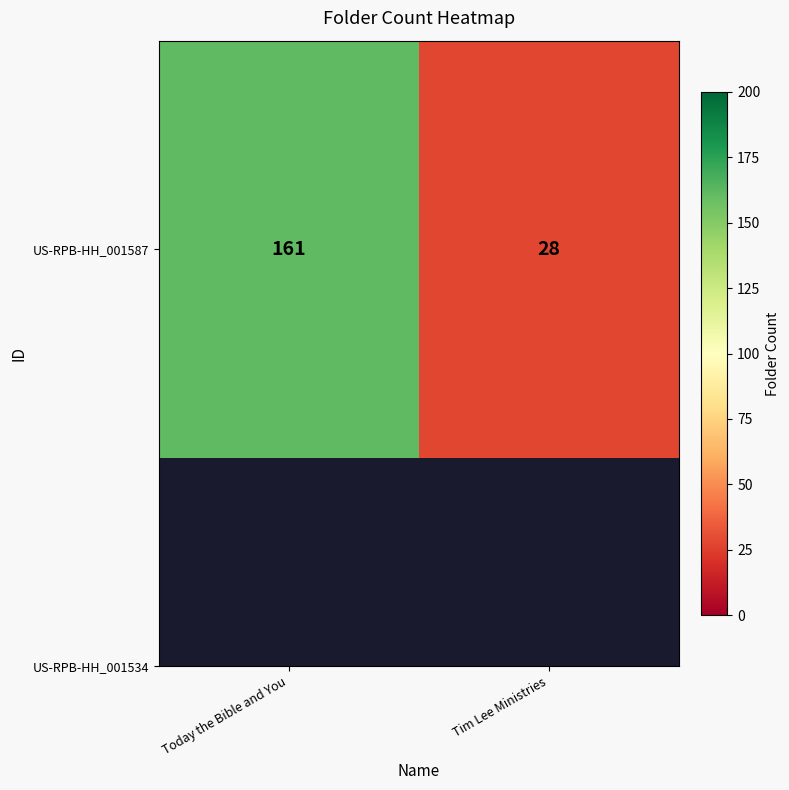

At which category does the chart reach its peak across all series?

Today the Bible and You